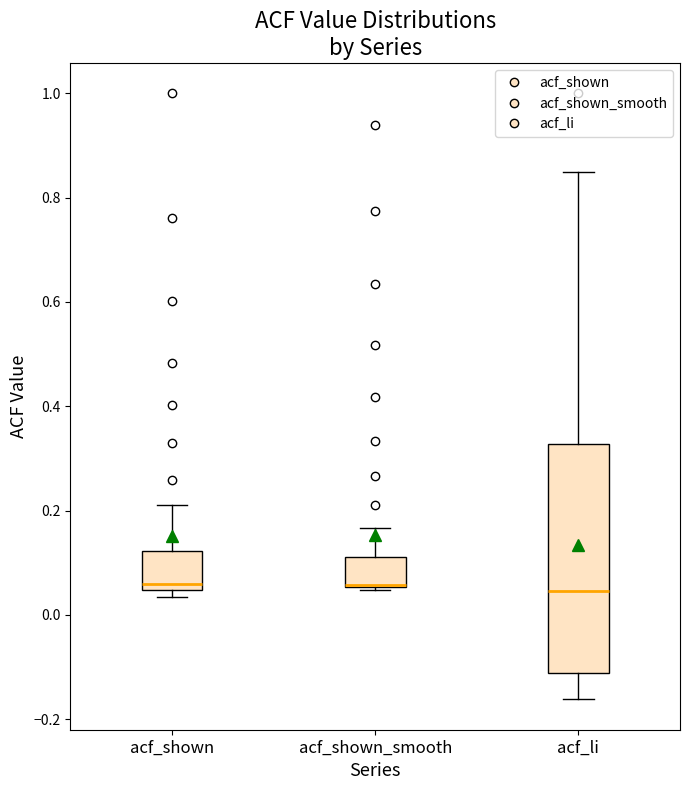

Which box is the tallest, from its lower edge to its upper edge?

acf_li